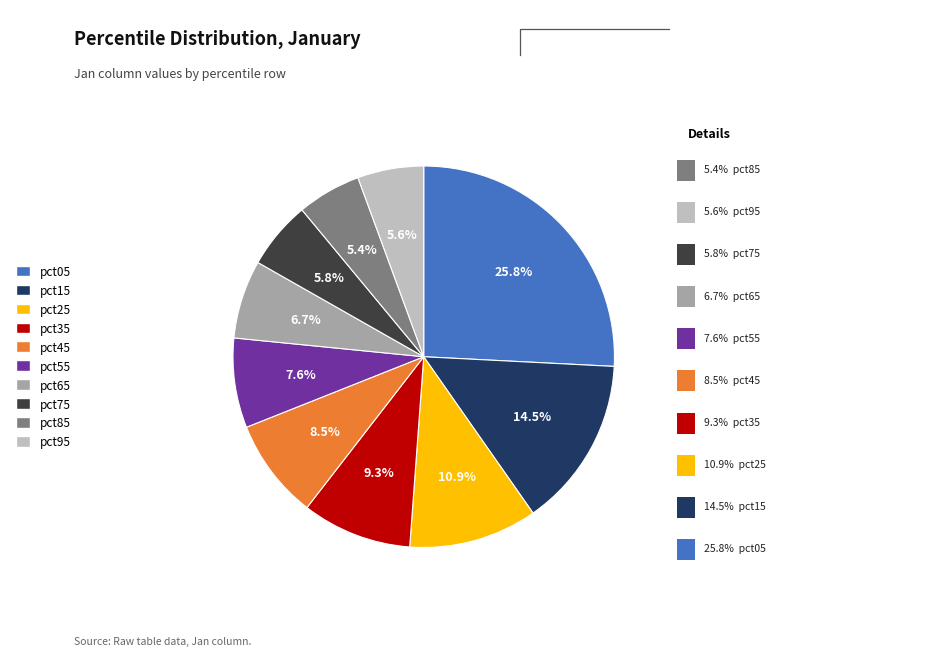

How many segments does this pie chart have?

10